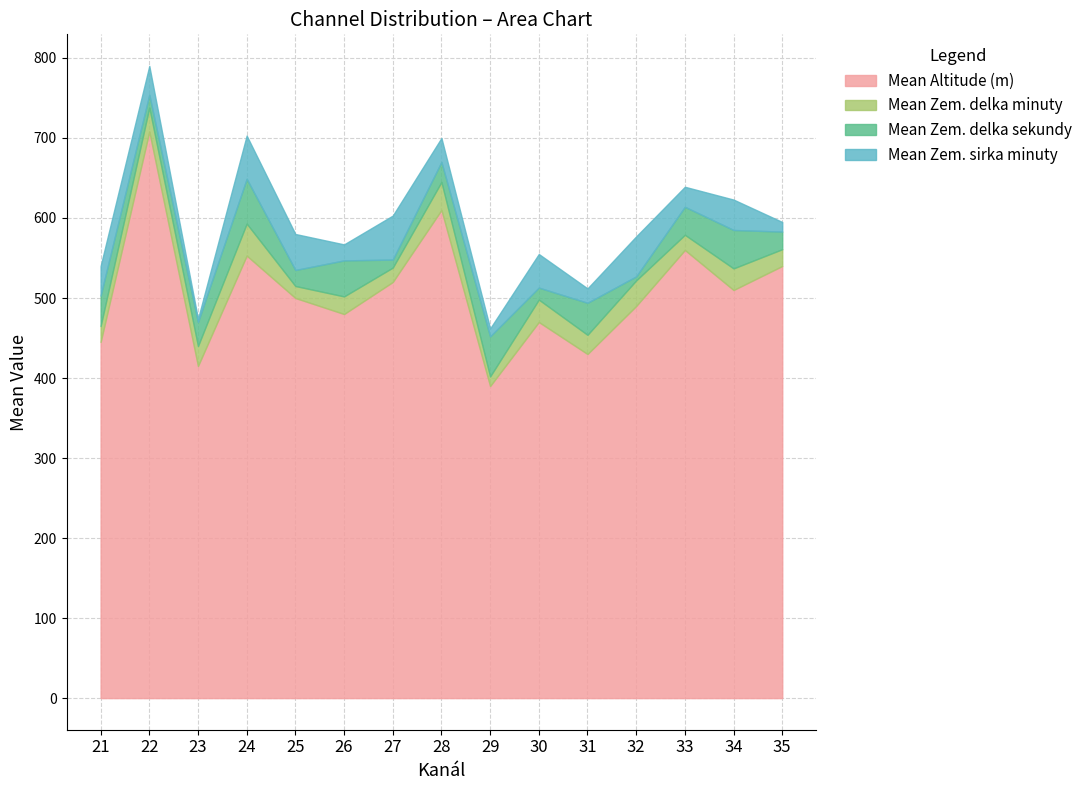

What is the difference between the Mean Zem. delka minuty values at 25 and 35?

6